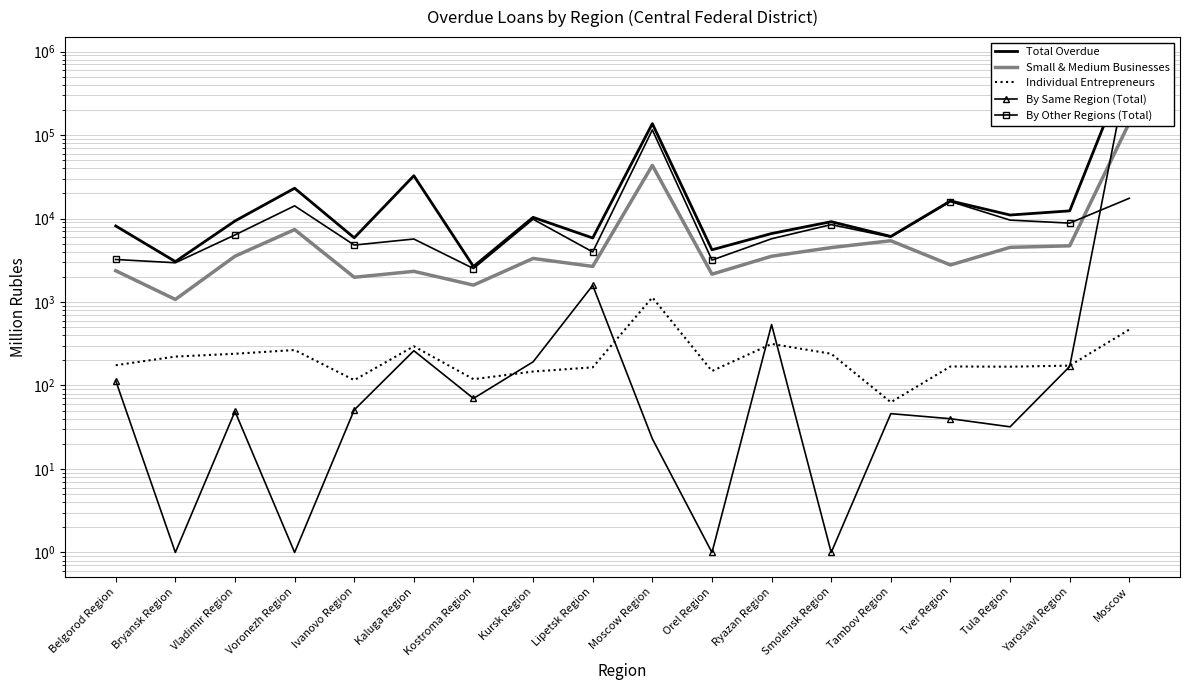

What is the difference between the maximum and minimum values in the By Other Regions (Total) series?

112715